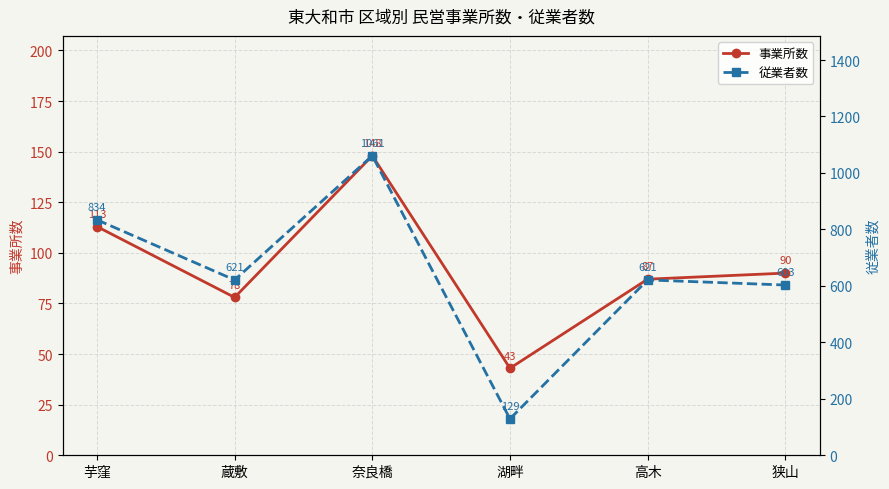

What is the average value of the 事業所数 series?

93